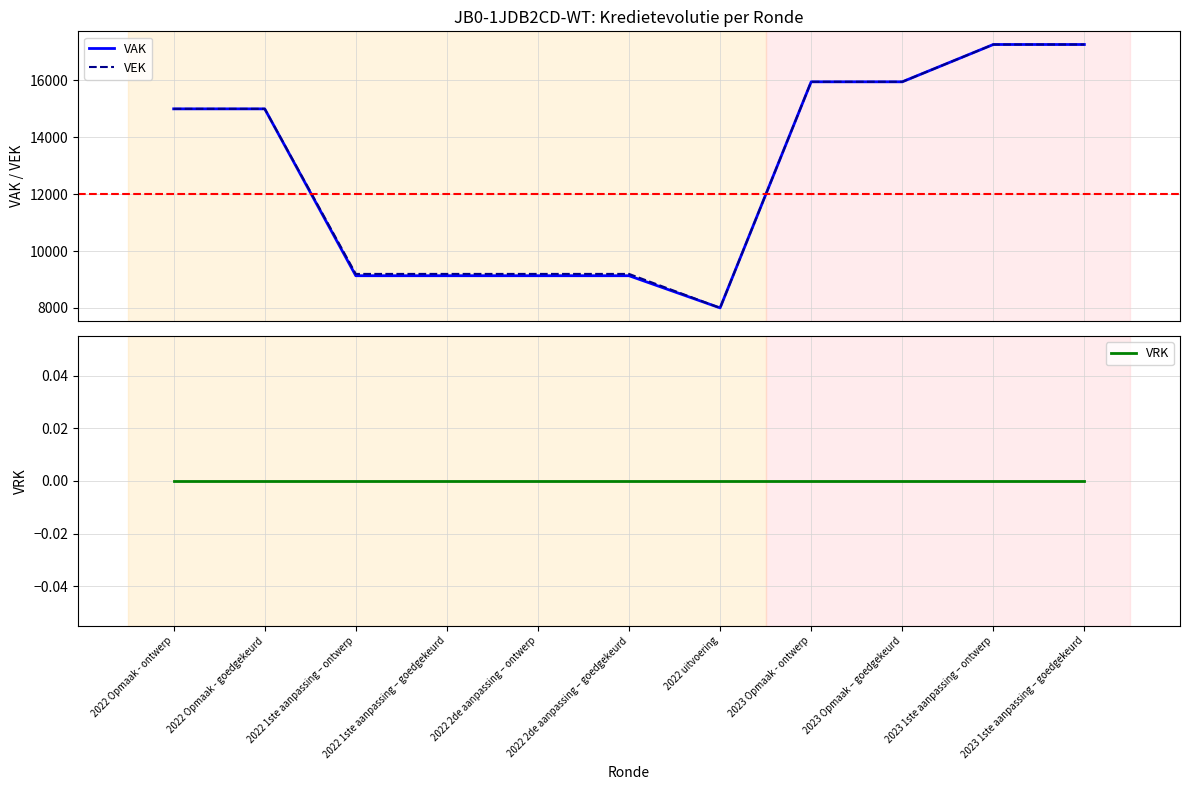

What is the sum of the VEK values at 2022 1ste aanpassing – goedgekeurd and 2023 Opmaak – goedgekeurd?

25147